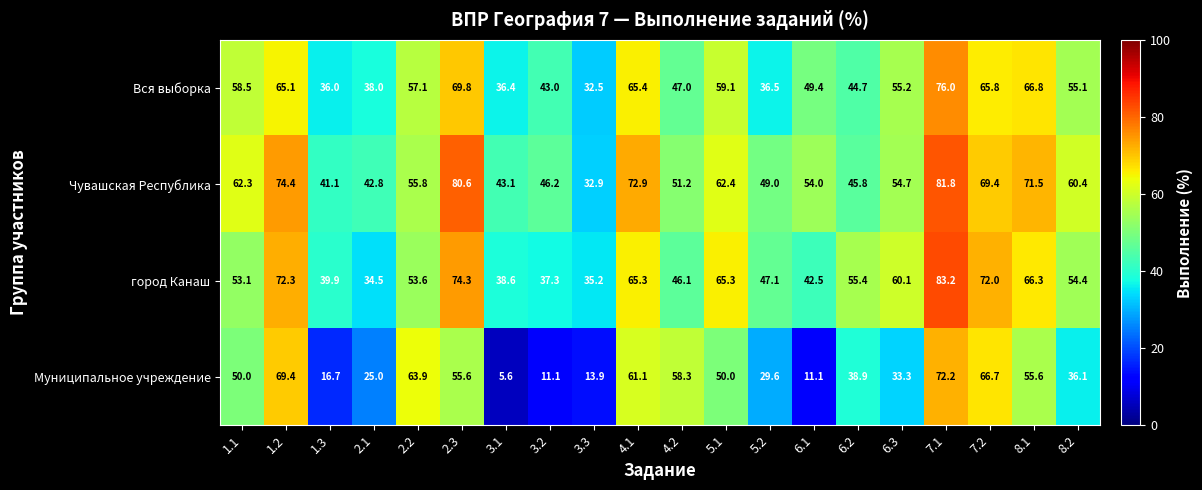

At which label does Чувашская Республика reach its peak?

7.1